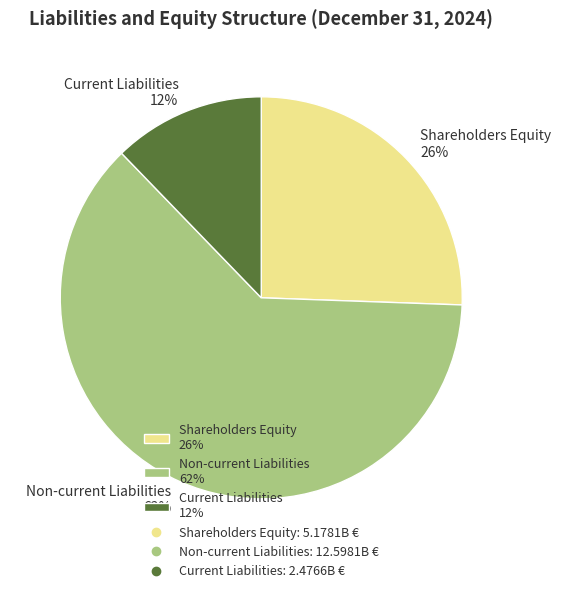

To the nearest percent, what portion does Non-current Liabilities represent?

62%